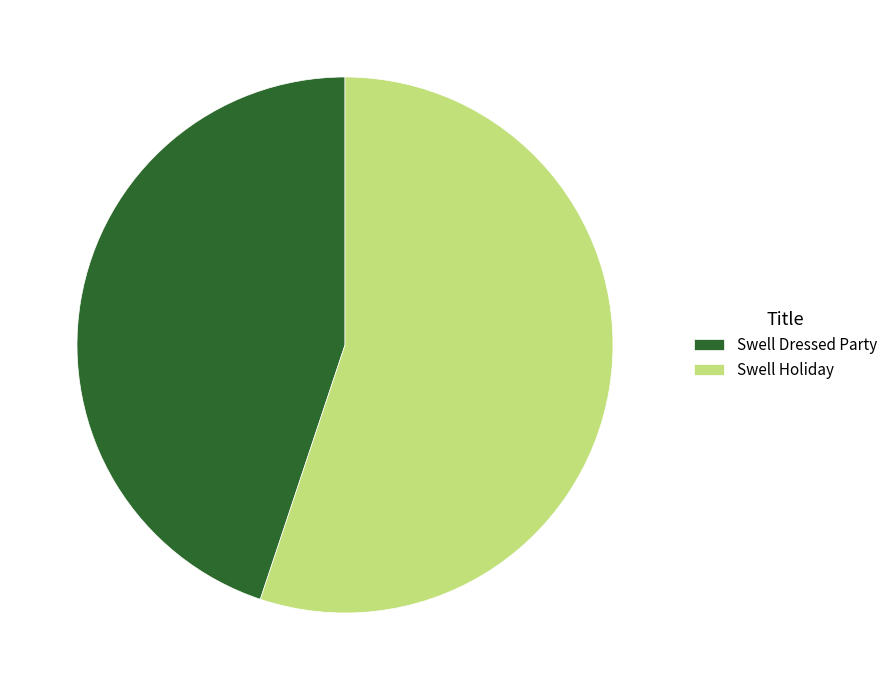

Which category has the biggest portion of the pie?

Swell Holiday